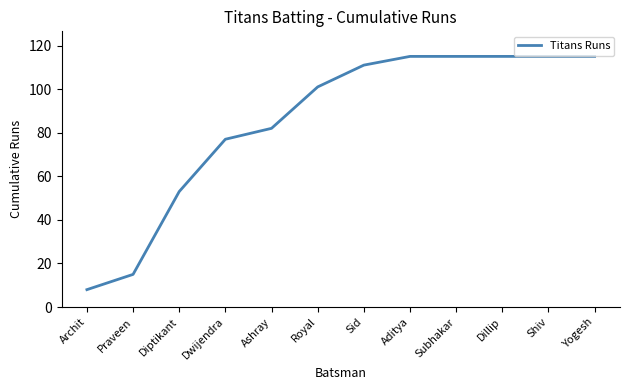

Which category has the lowest value across all series?

Archit